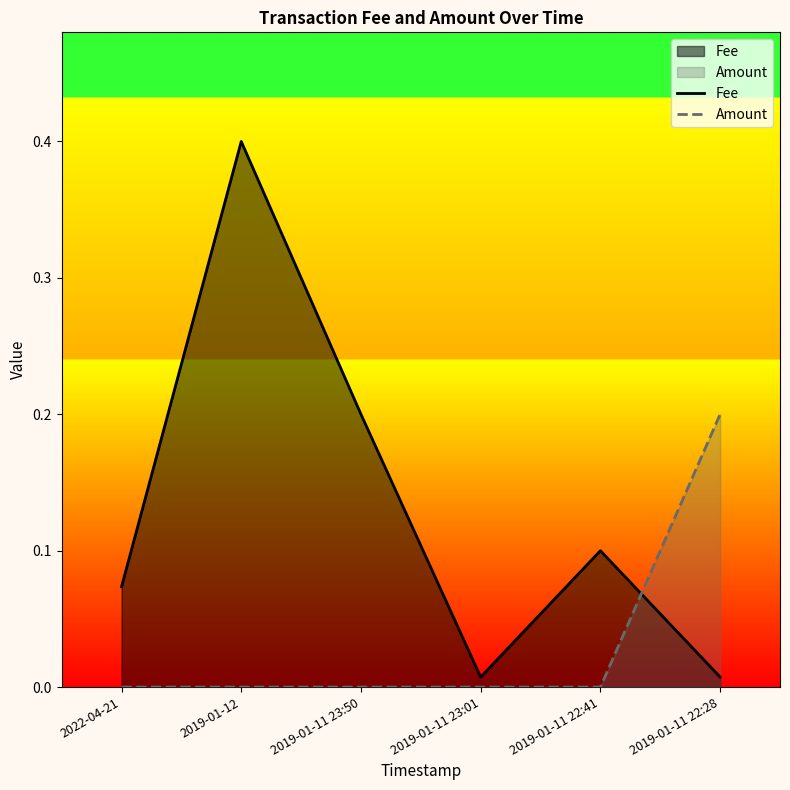

The Fee series shows 0.1 at 2019-01-12. True or false?

False